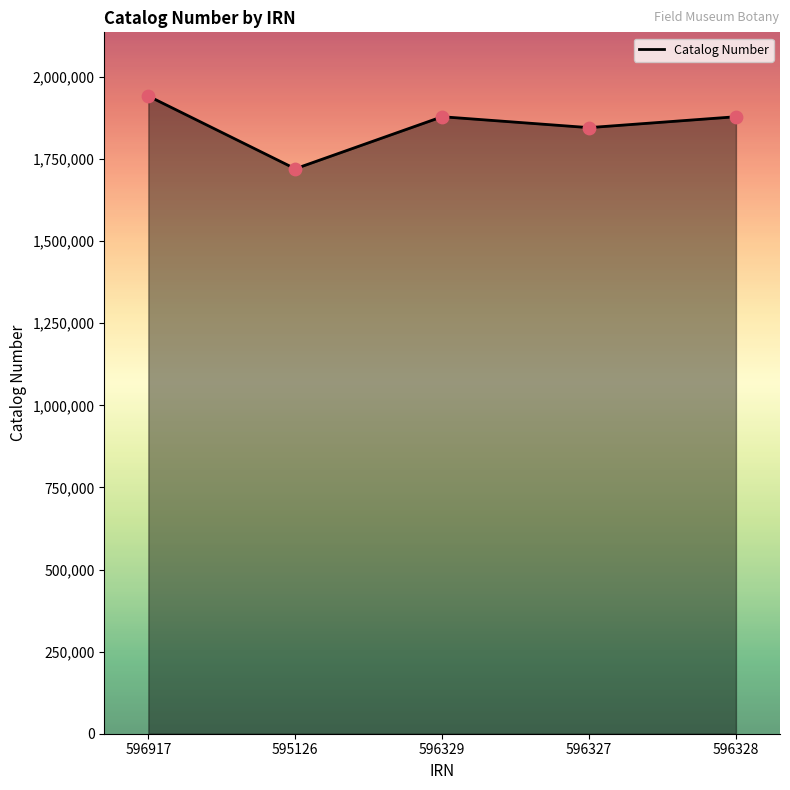

What is the change in value from 596917 to 596329?

-62807